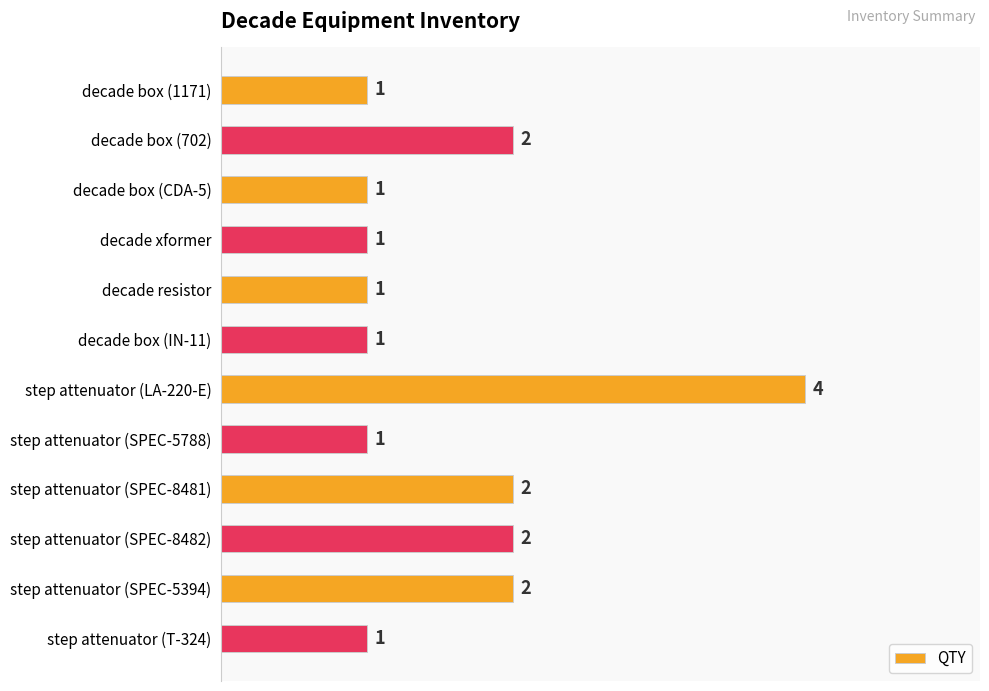

Reading top to bottom, transcribe all the data shown in this chart.

decade box (1171)=1	decade box (702)=2	decade box (CDA-5)=1	decade xformer=1	decade resistor=1	decade box (IN-11)=1	step attenuator (LA-220-E)=4	step attenuator (SPEC-5788)=1	step attenuator (SPEC-8481)=2	step attenuator (SPEC-8482)=2	step attenuator (SPEC-5394)=2	step attenuator (T-324)=1